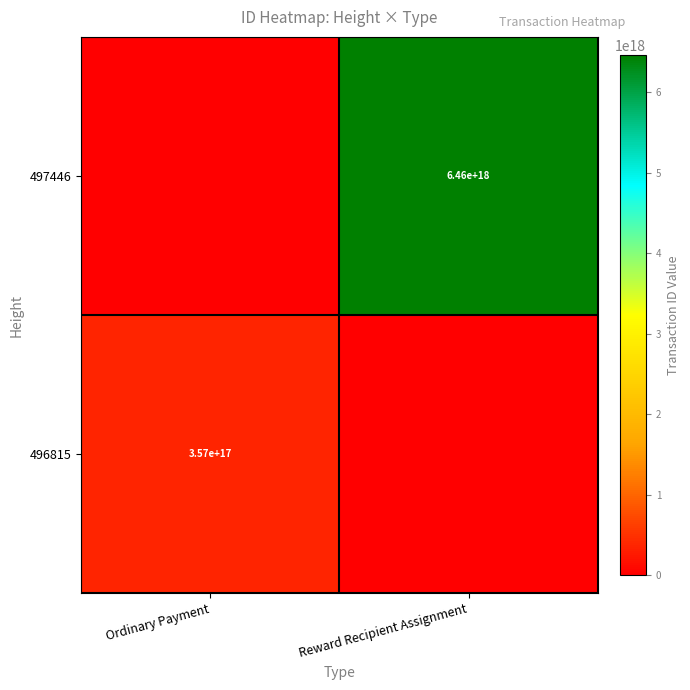

Is the value of 497446 at Reward Recipient Assignment greater than the value of 496815 at Ordinary Payment?

Yes